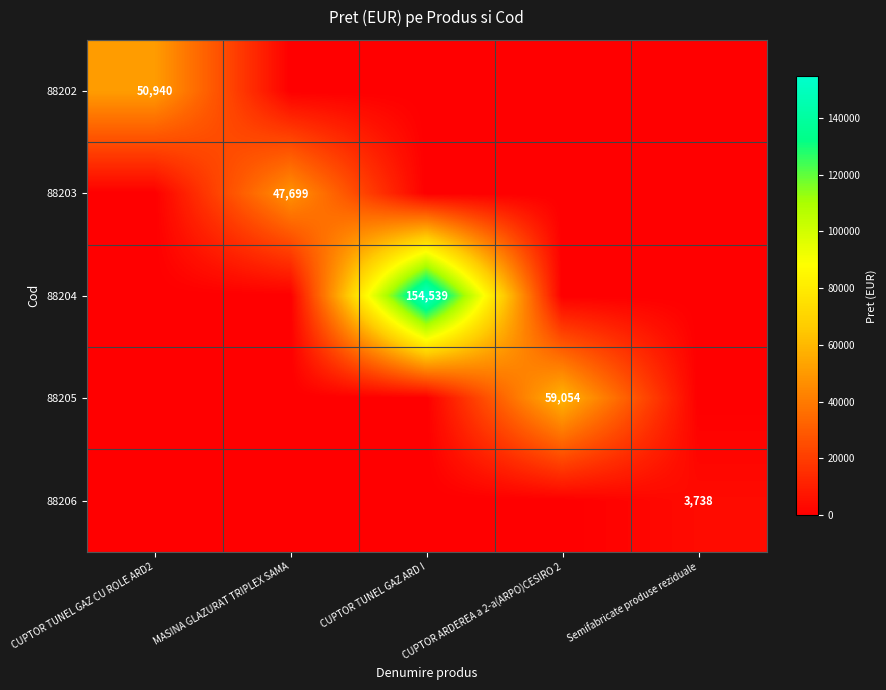

Is it true that 88205 equals 59054 at CUPTOR ARDEREA a 2-a(ARPO)CESIRO 2?

True